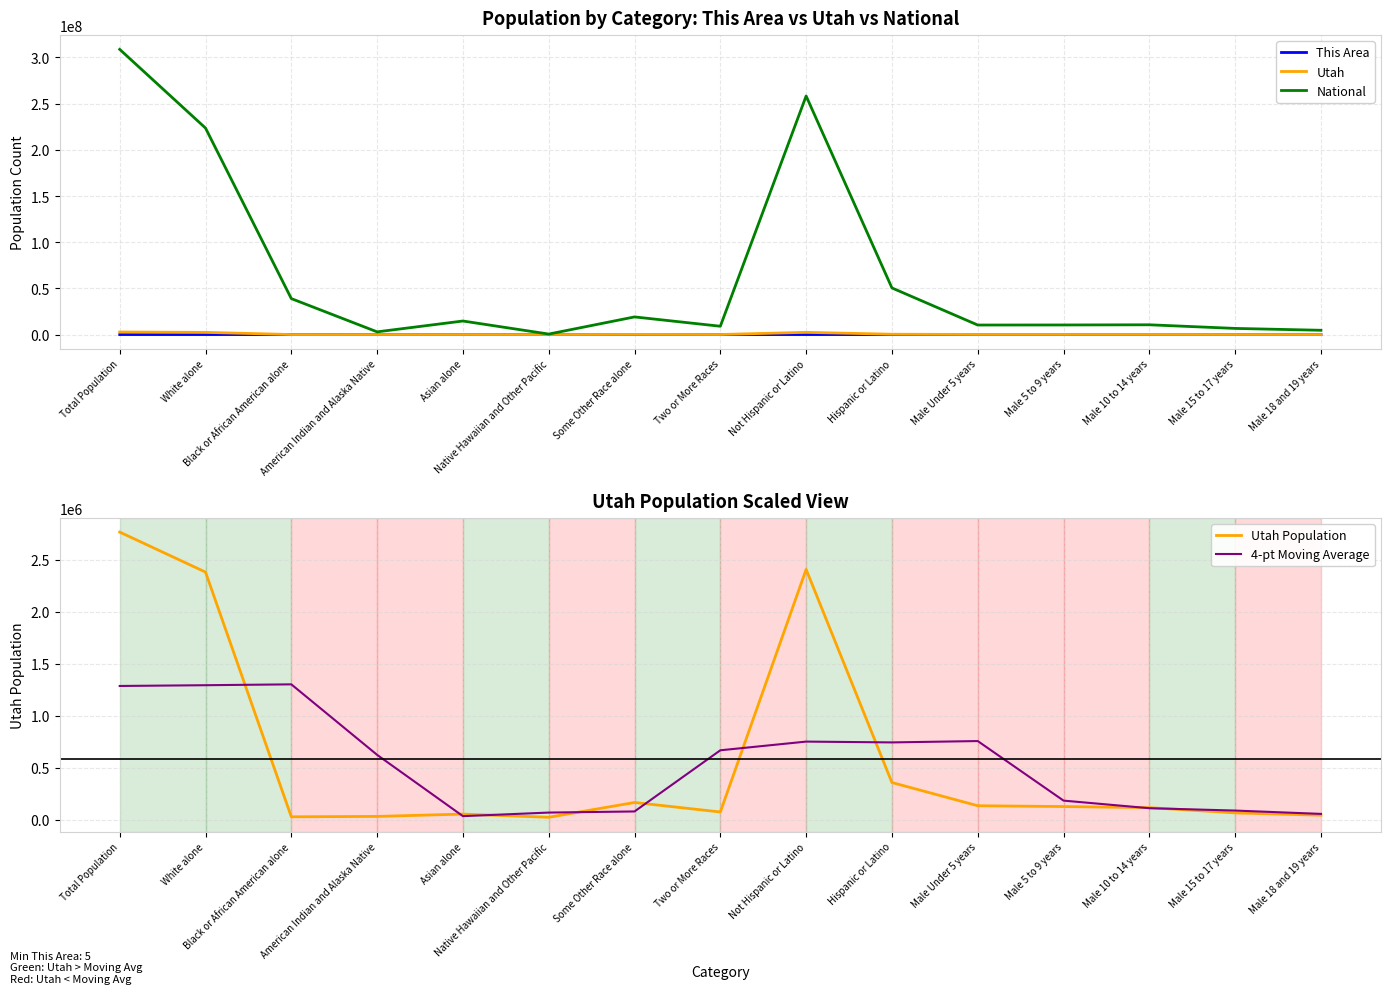

Which has a higher value, Male Under 5 years or Hispanic or Latino?

Male Under 5 years